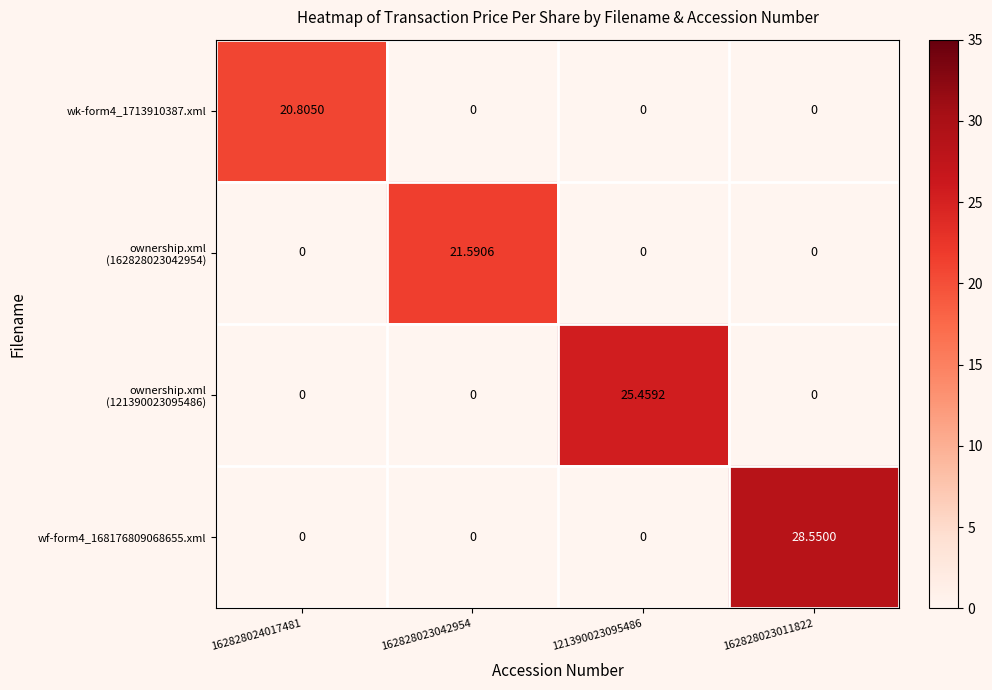

How many distinct data groups are displayed?

4